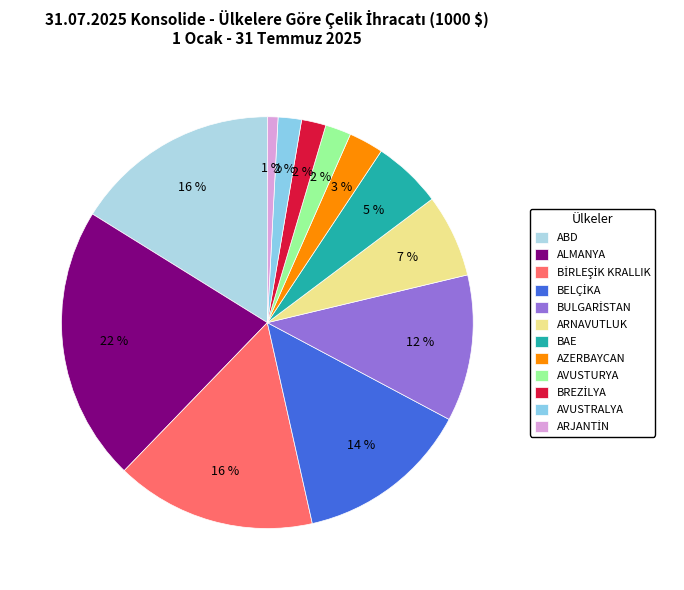

Which category has the smallest portion of the pie?

ARJANTİN